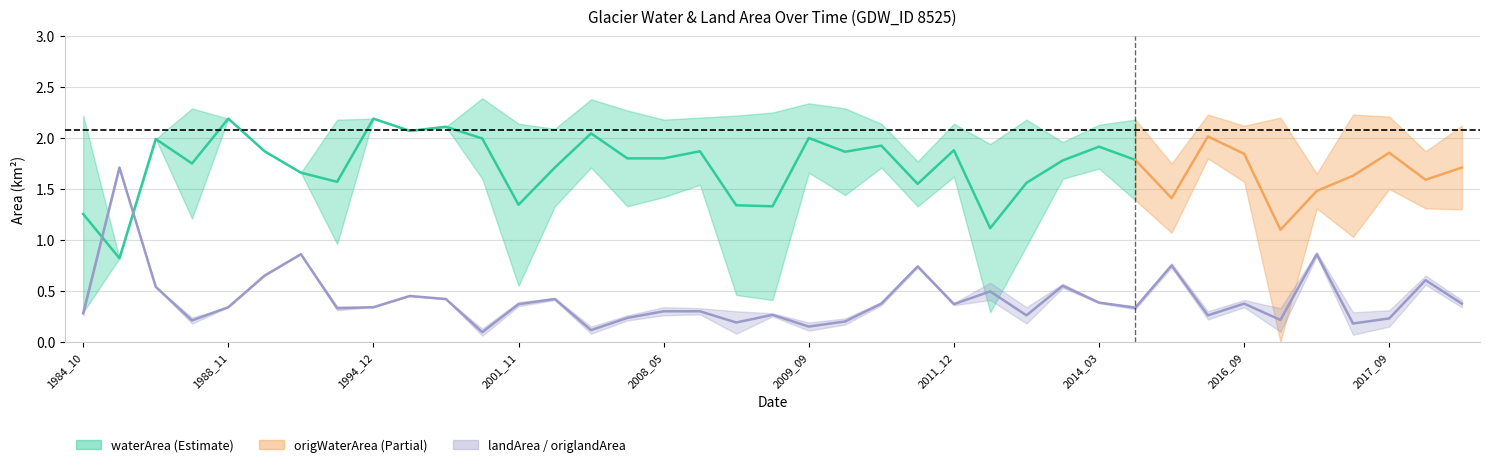

At which category is the sum across all series the highest?

1987_02